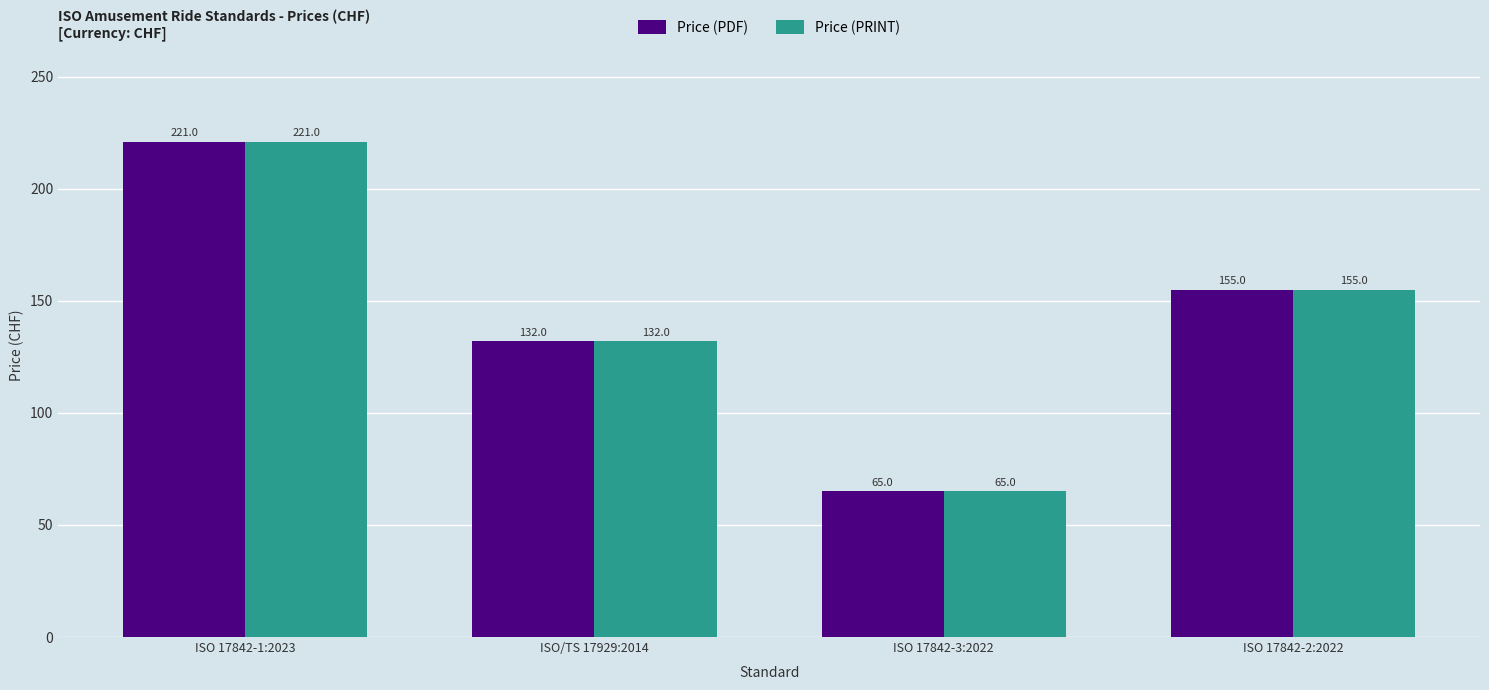

What is the difference between the Price (PDF) values at ISO 17842-1:2023 and ISO/TS 17929:2014?

89